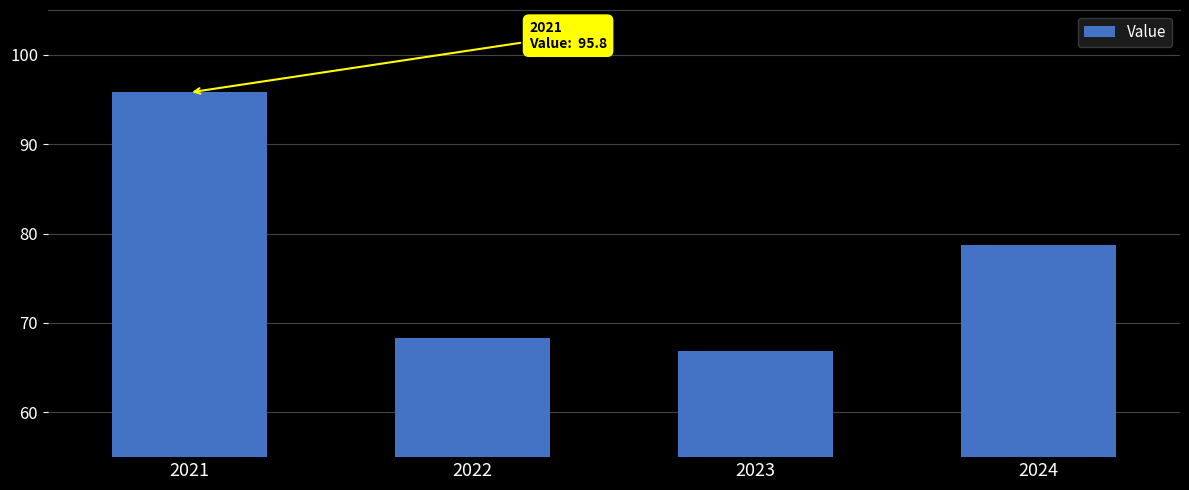

List the labels in order of value, largest first.

2021, 2024, 2022, 2023